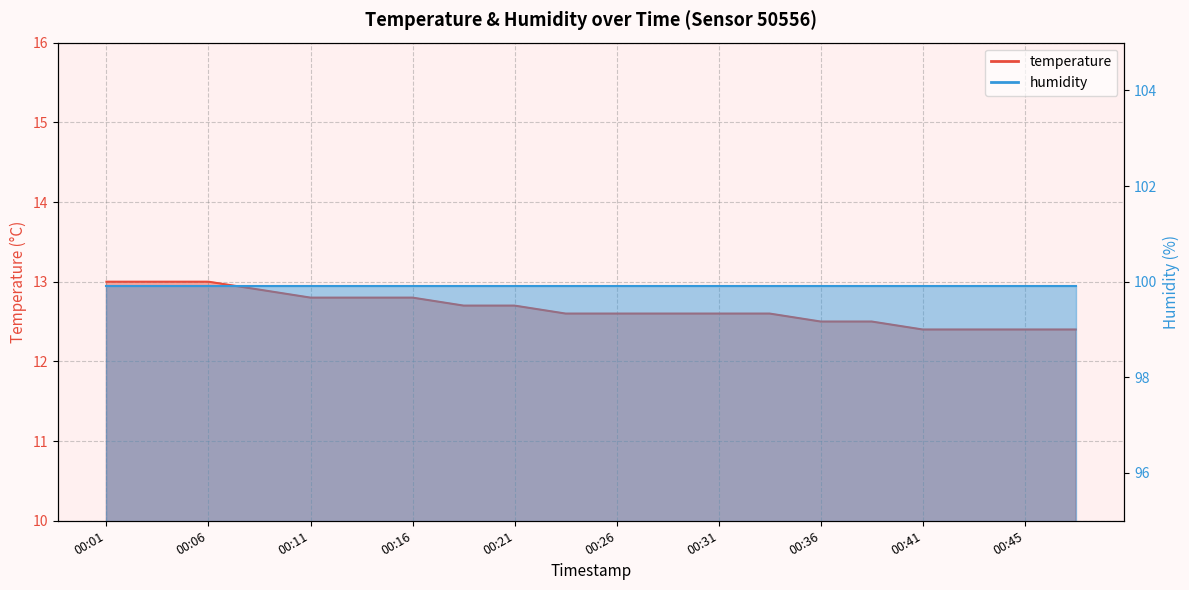

Is it true that the value at 2023-03-14T00:28:46 is 17.3?

False